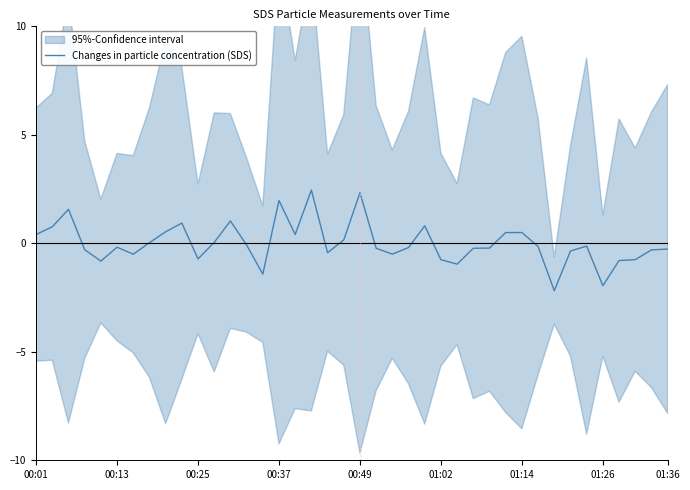

How many positive values are there?

16